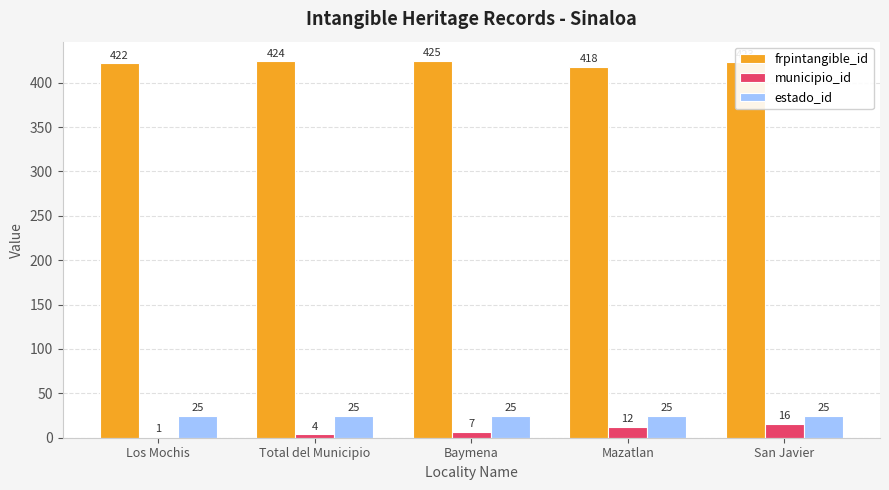

What is the maximum value shown in the chart?

425